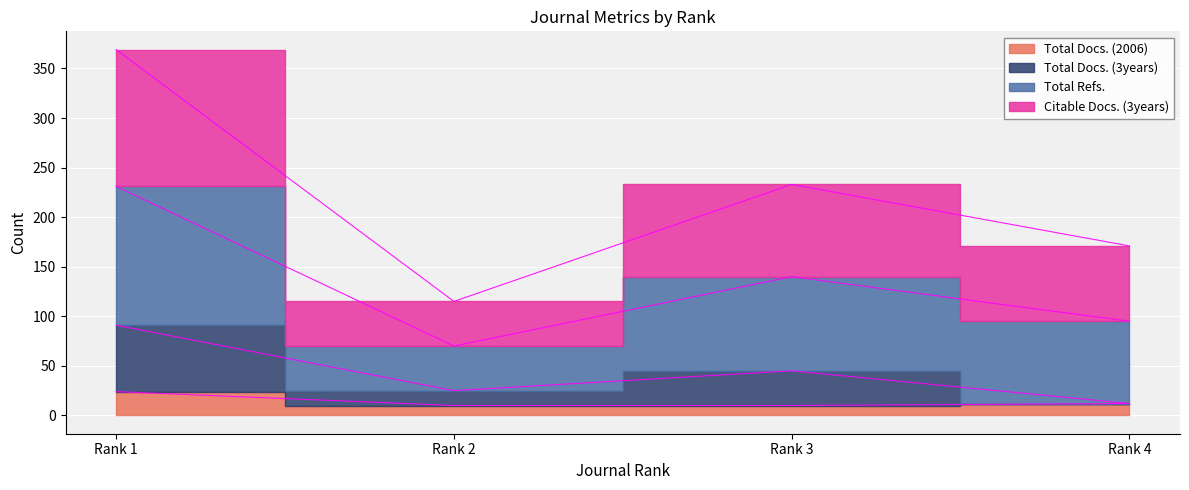

True or false: Citable Docs. (3years) and Total Docs. (3years) cross at least once.

False